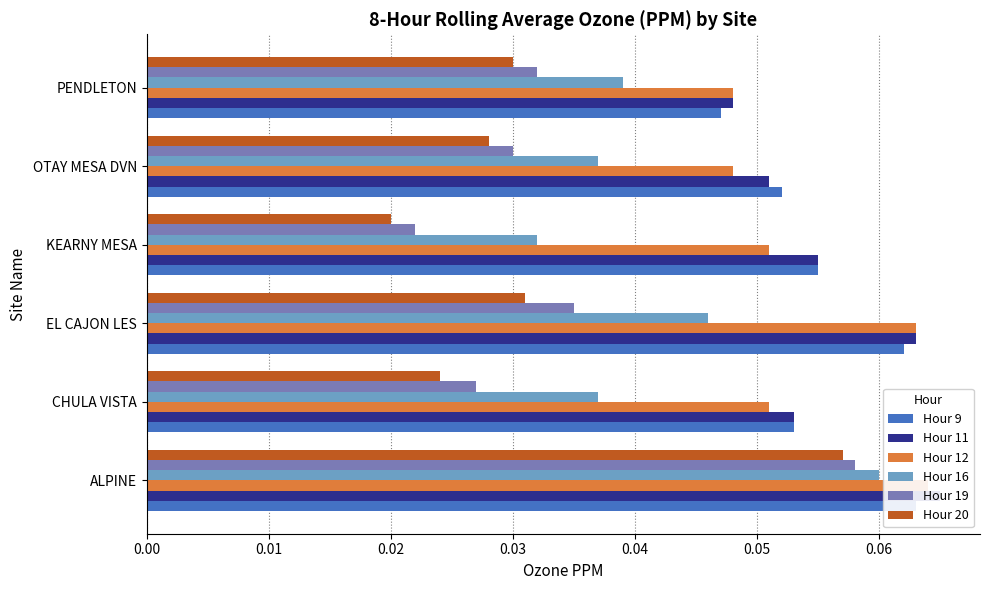

Are the bars grouped side by side (vs. stacked)?

Yes